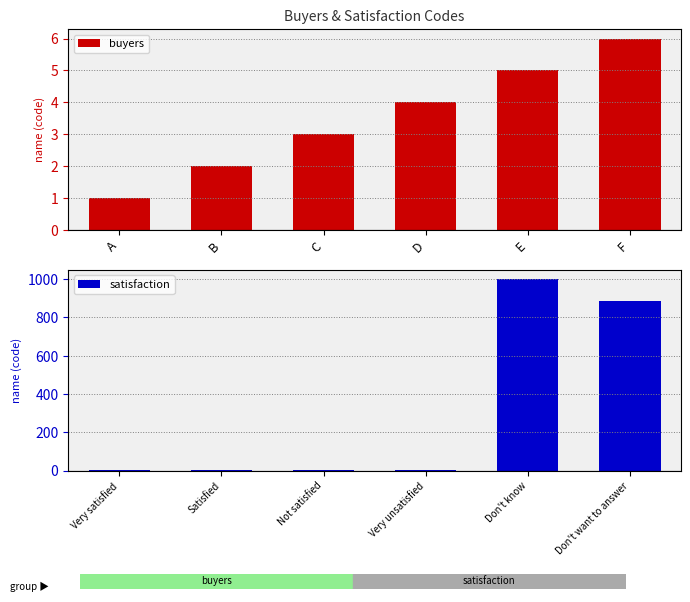

What is the difference between the buyers values at E and C?

2